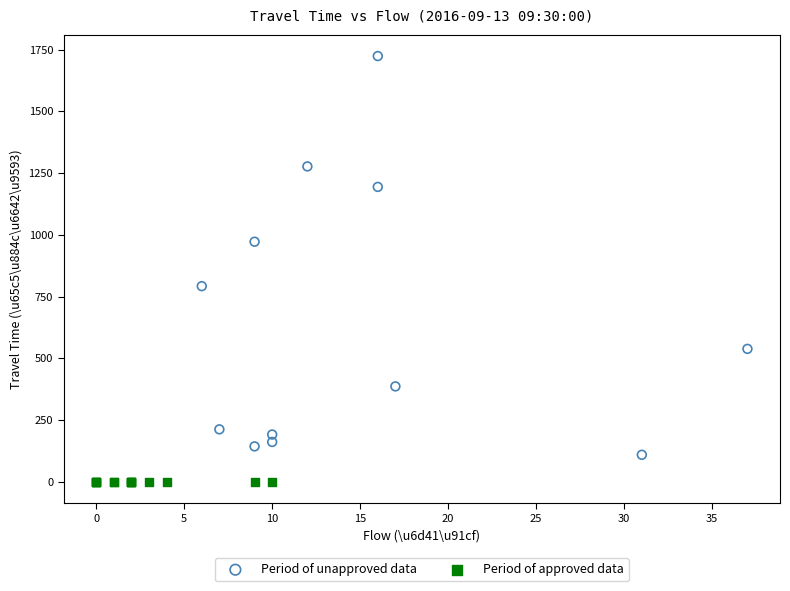

Which series contains the lowest Y value?

Period of approved data